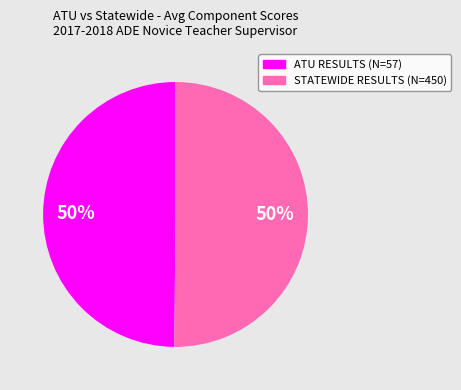

What is the ratio of the value at ATU RESULTS (N=57) to the value at STATEWIDE RESULTS (N=450)?

1.0